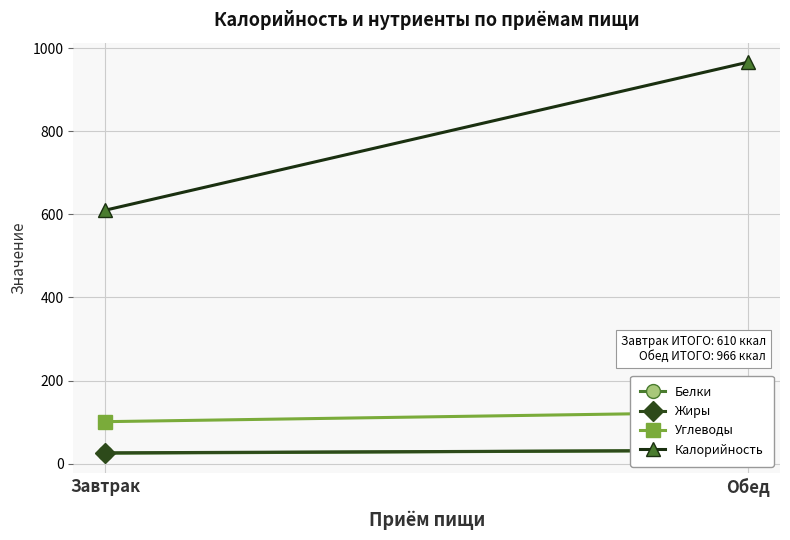

Between Завтрак and Обед, which series saw the biggest shift?

Калорийность